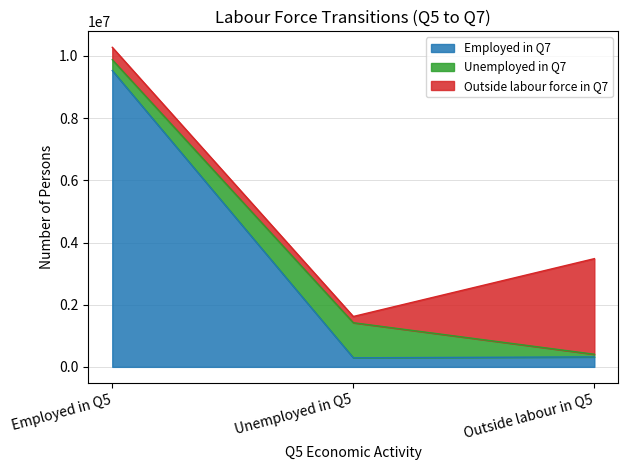

Rank the series at Outside labour in Q5 from highest to lowest value.

Outside labour force in Q7, Employed in Q7, Unemployed in Q7